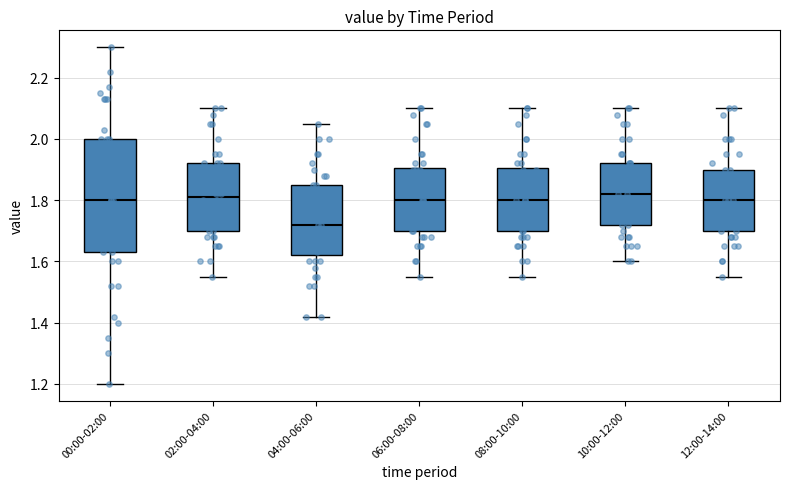

Which box's median line is the lowest?

04:00-06:00